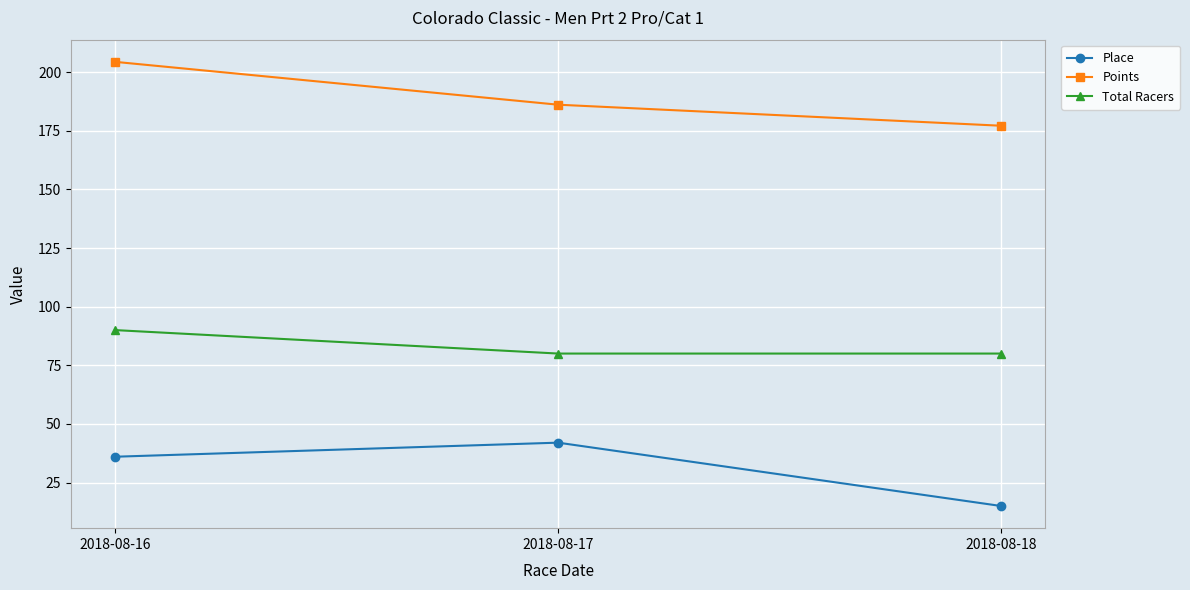

Count the Place values in the range 15 to 42.

3